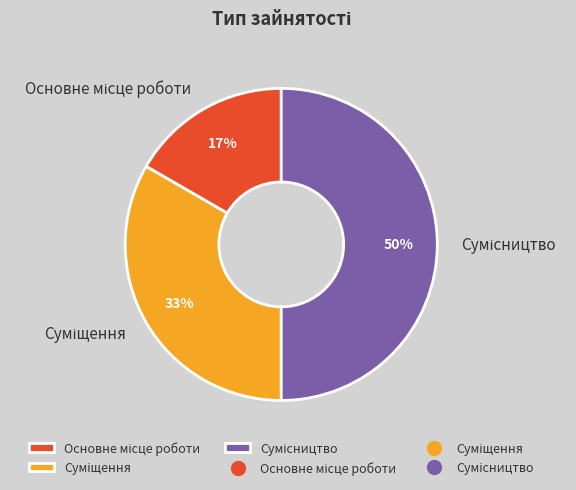

To the nearest percent, what is the average slice percentage?

33%